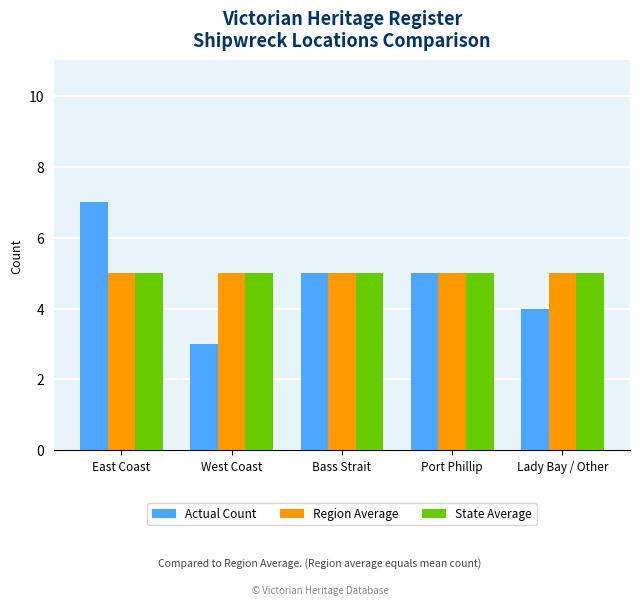

The Region Average series shows 5 at Port Phillip. True or false?

True